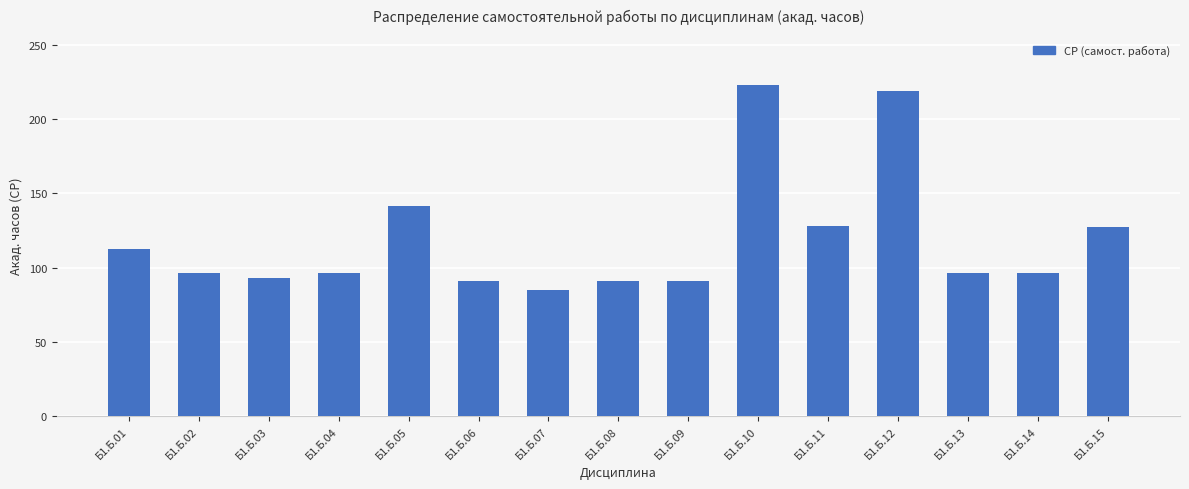

What is the smallest value displayed?

84.8